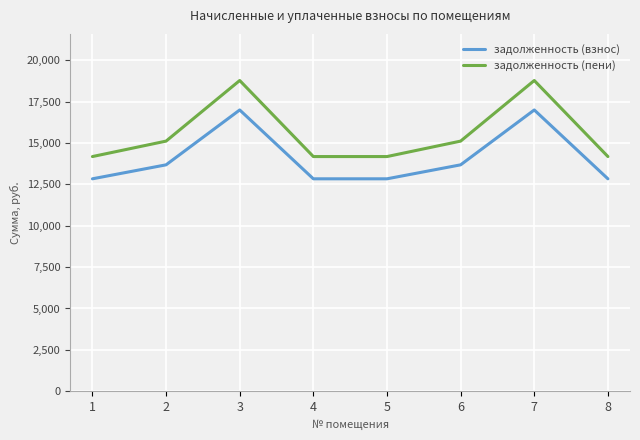

True or false: задолженность (взнос) and задолженность (пени) cross at least once.

False